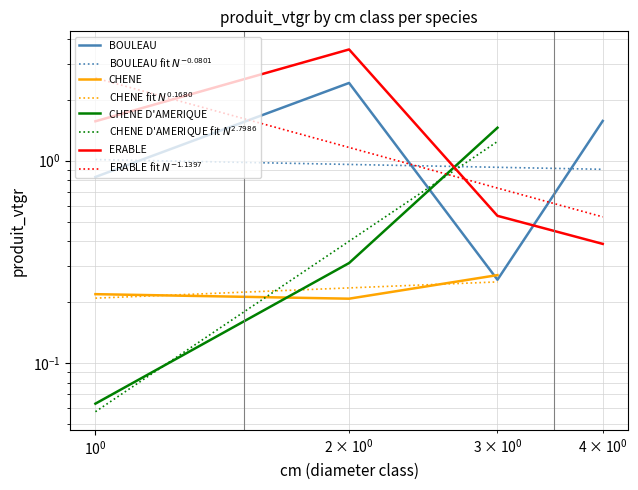

Is it true that ERABLE equals 0.2 at 4?

False